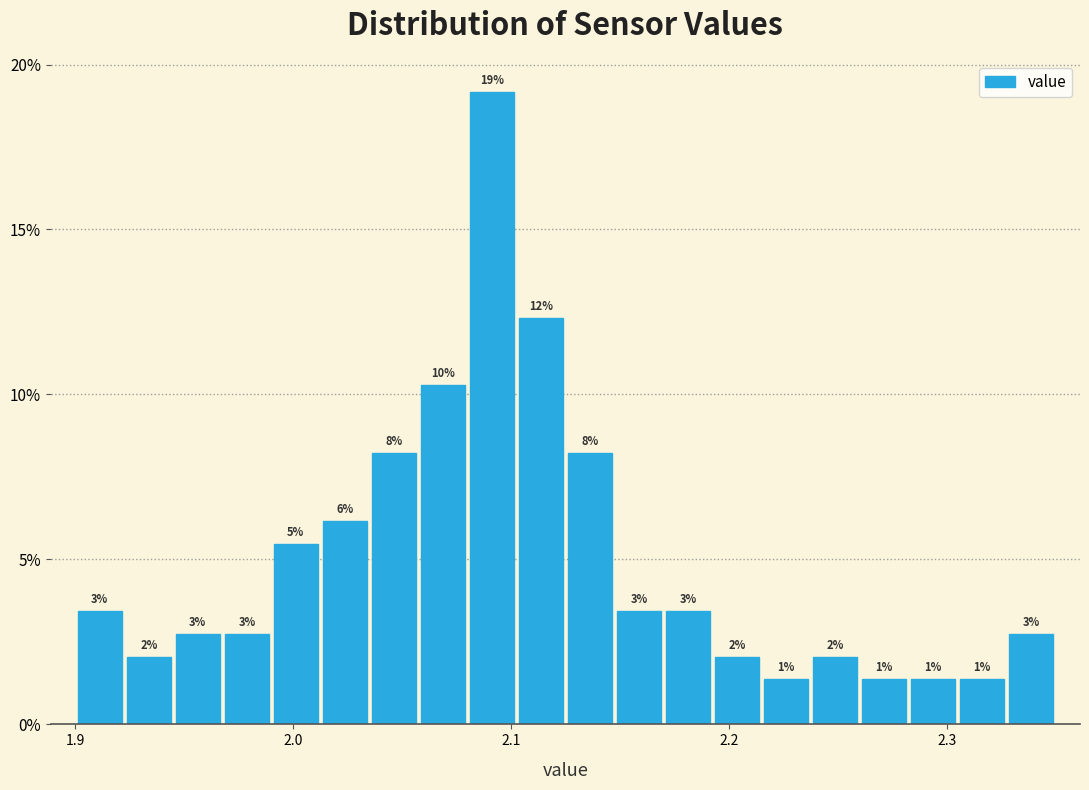

Read against the x-axis, roughly where is the centre of the tallest bar?

2.09